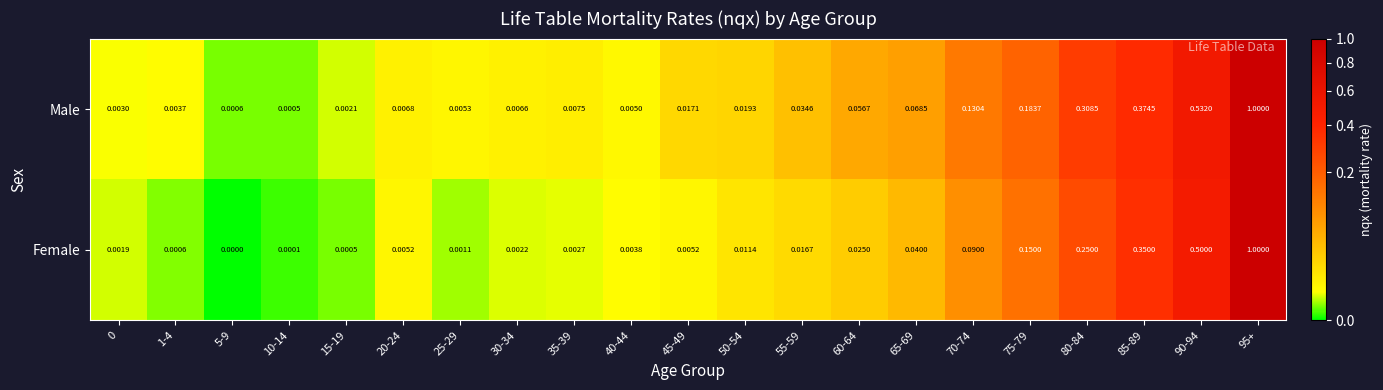

Rank the series at 0 from highest to lowest value.

Male, Female